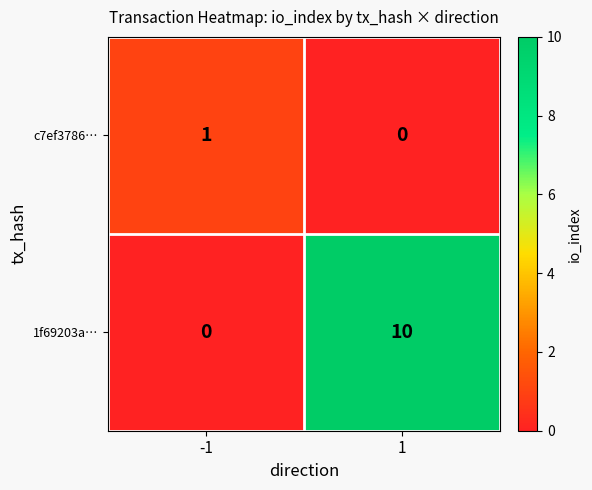

At which category is the sum across all series the highest?

1